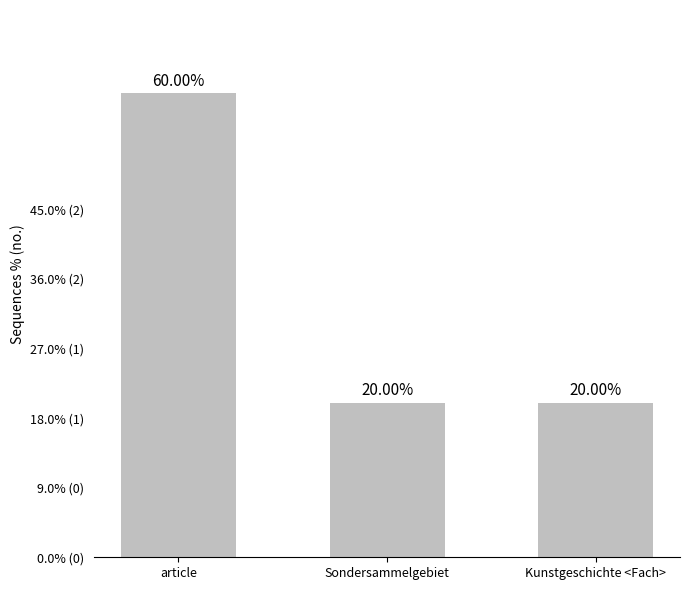

Reading left to right, transcribe all the data shown in this chart.

article=60	Sondersammelgebiet=20	Kunstgeschichte <Fach>=20